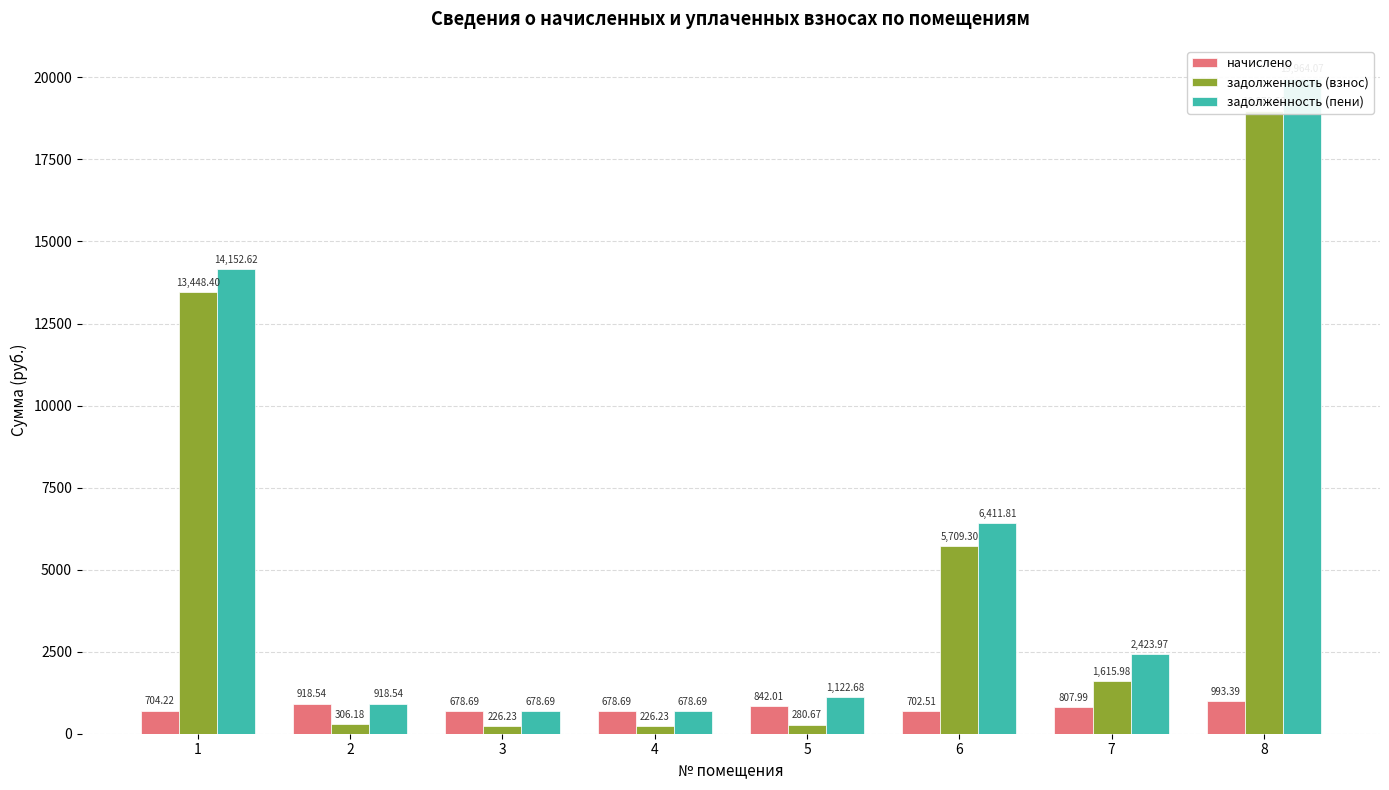

What are all the series names shown in the legend?

начислено, задолженность (взнос), задолженность (пени)